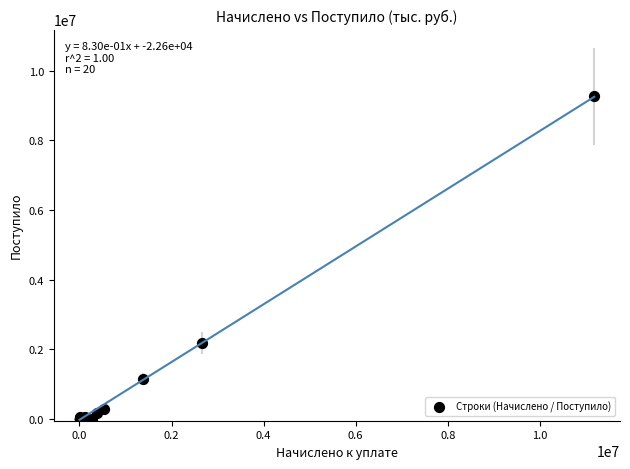

What Y value in the scatter plot is closest to 4626454?

2179018